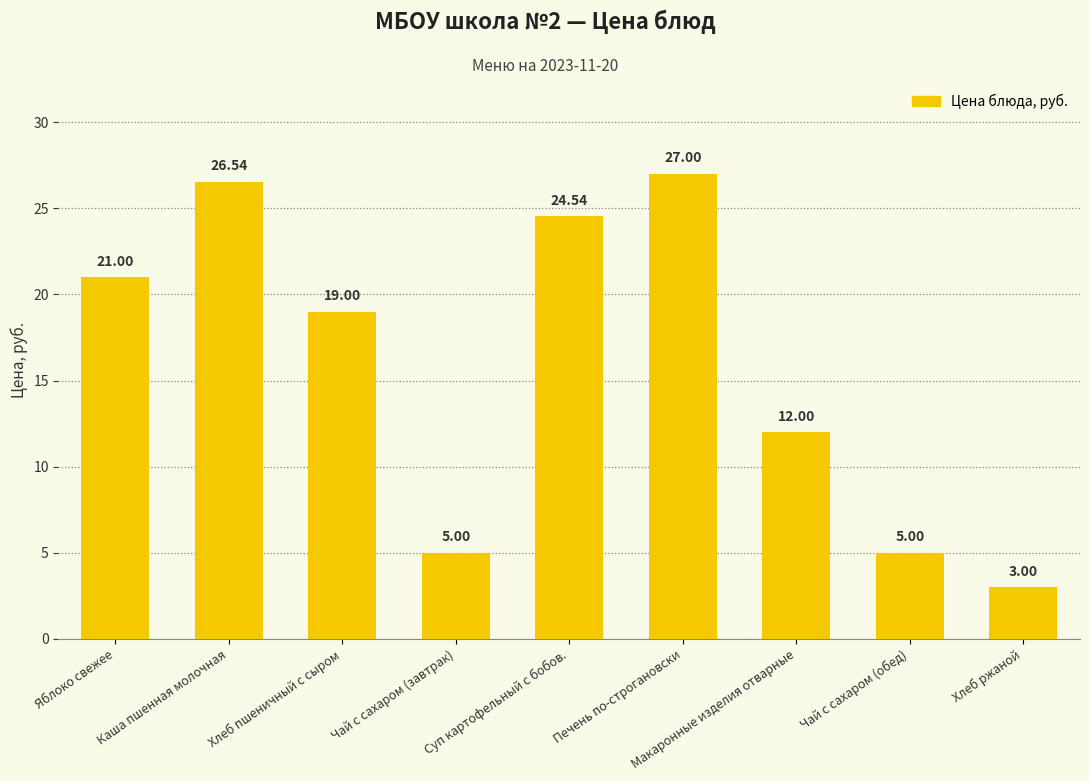

What is the sum of all values?

143.1